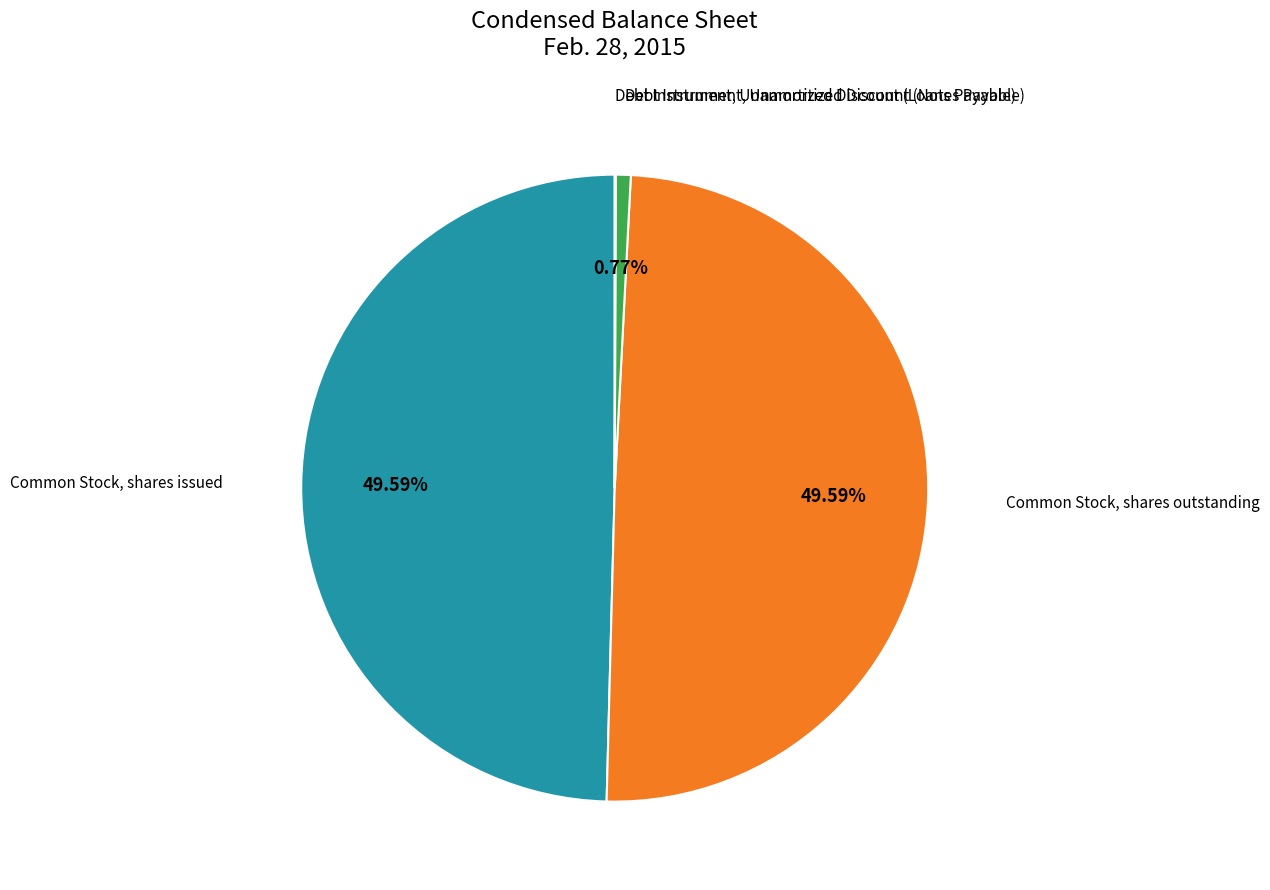

Does any single category account for the majority?

No